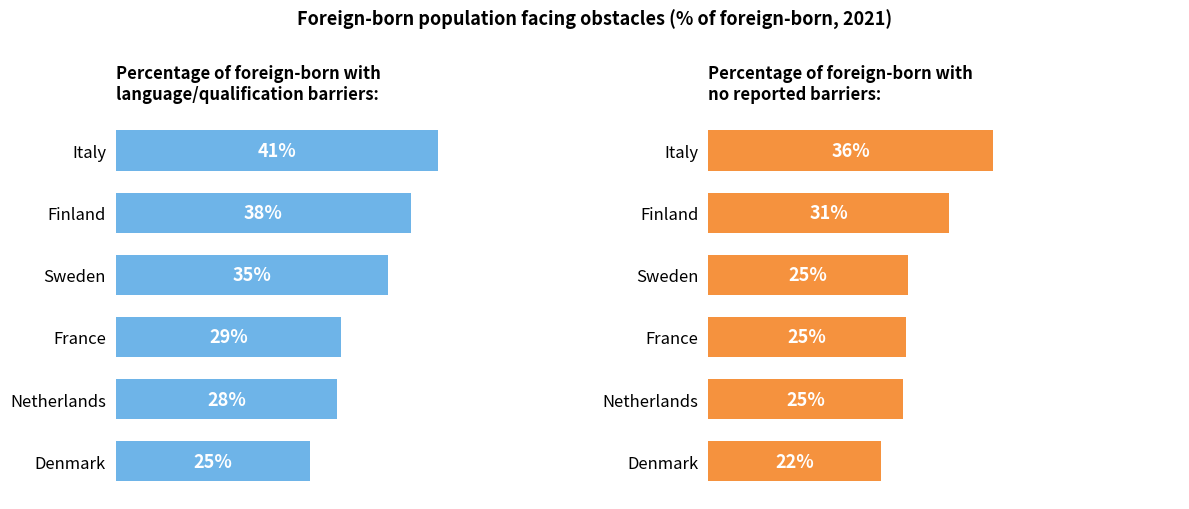

At how many categories does at least one series exceed 34?

3